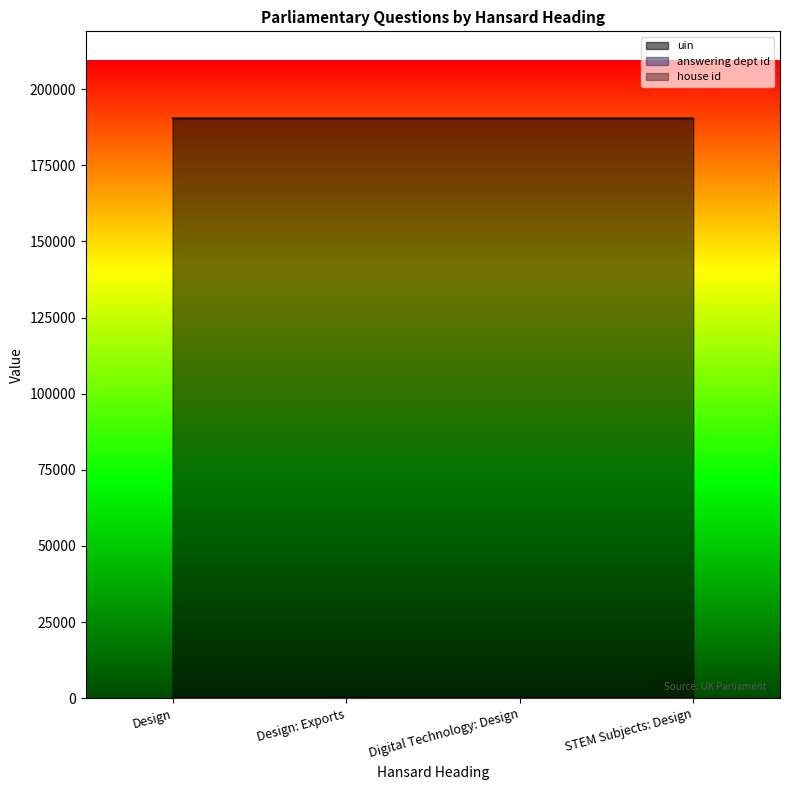

True or false: answering dept id and uin cross at least once.

False